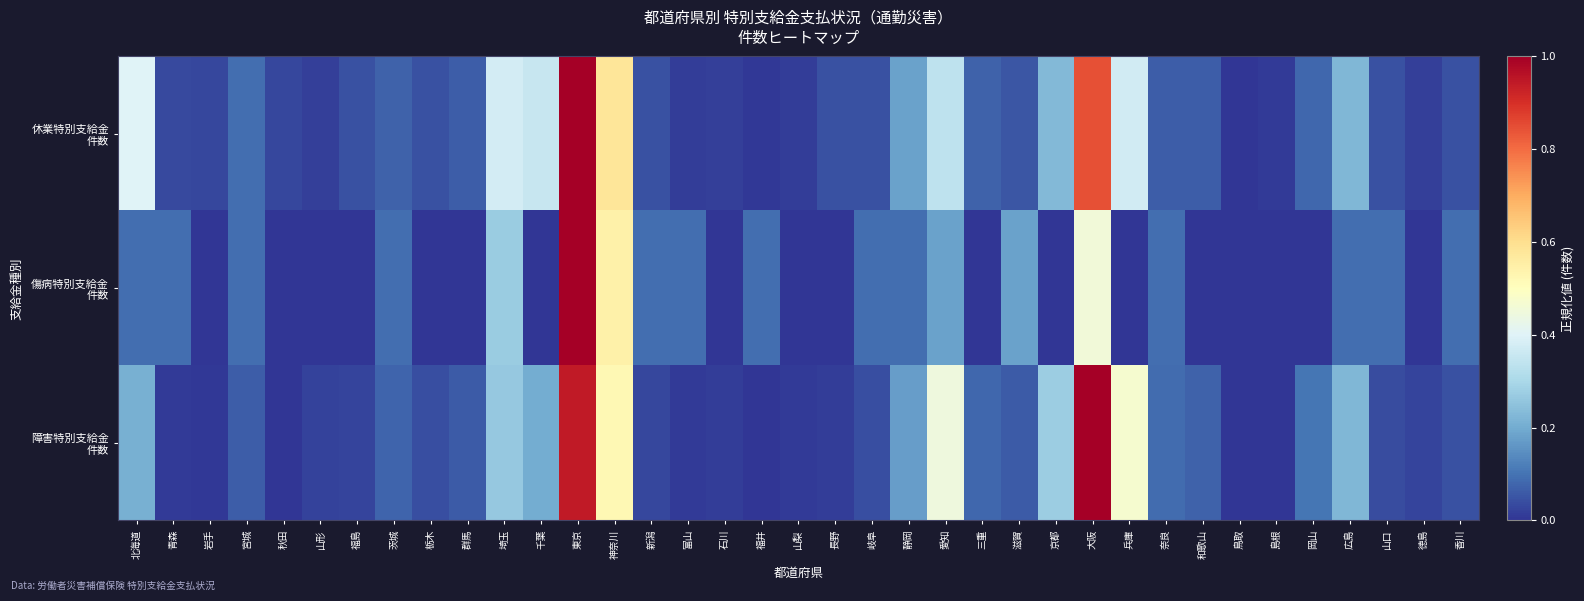

At how many categories does at least one series exceed 0?

37